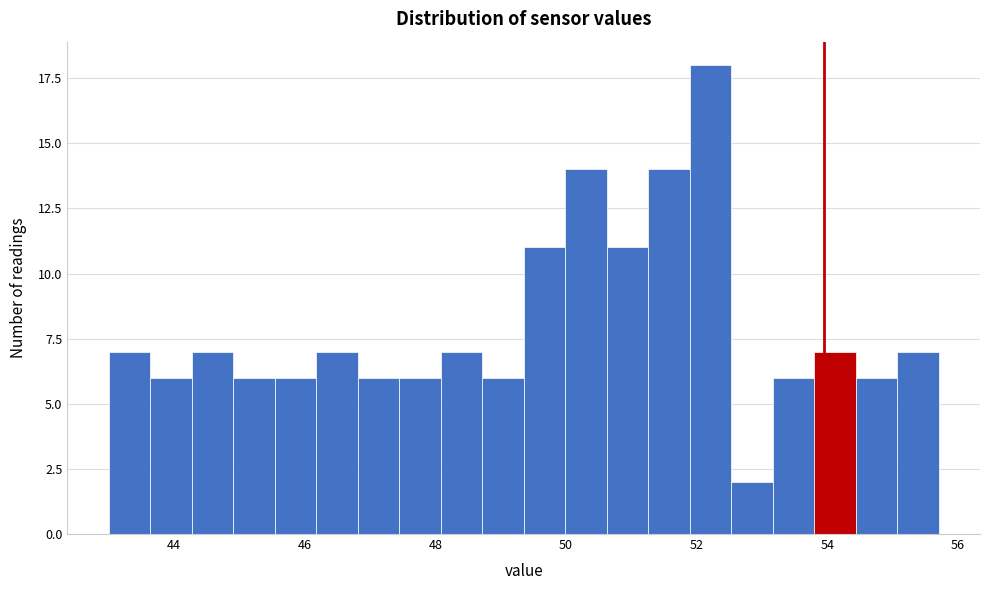

Read against the x-axis, roughly where is the centre of the tallest bar?

52.2